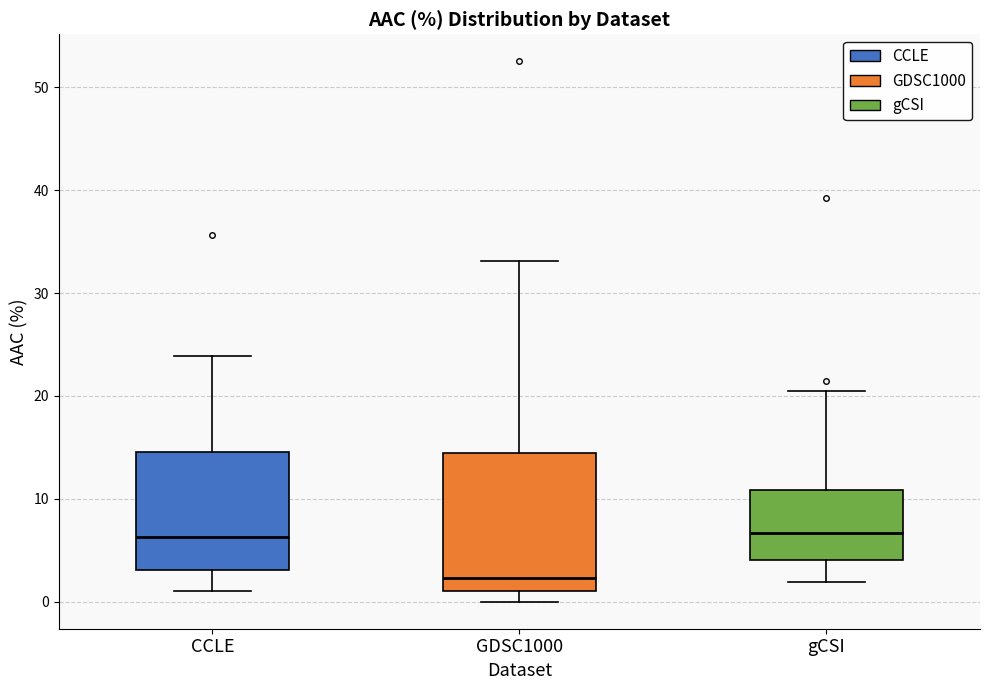

Reading left to right, read every box against the y-axis: the position of its median line, the range the box covers, and the ends of its whiskers. The values are not printed on the chart, so give them approximately, as read against the axis.

CCLE: median 6, box 3 to 15, whiskers 1 to 24
GDSC1000: median 2, box 1 to 14, whiskers 0 to 33
gCSI: median 7, box 4 to 11, whiskers 2 to 20